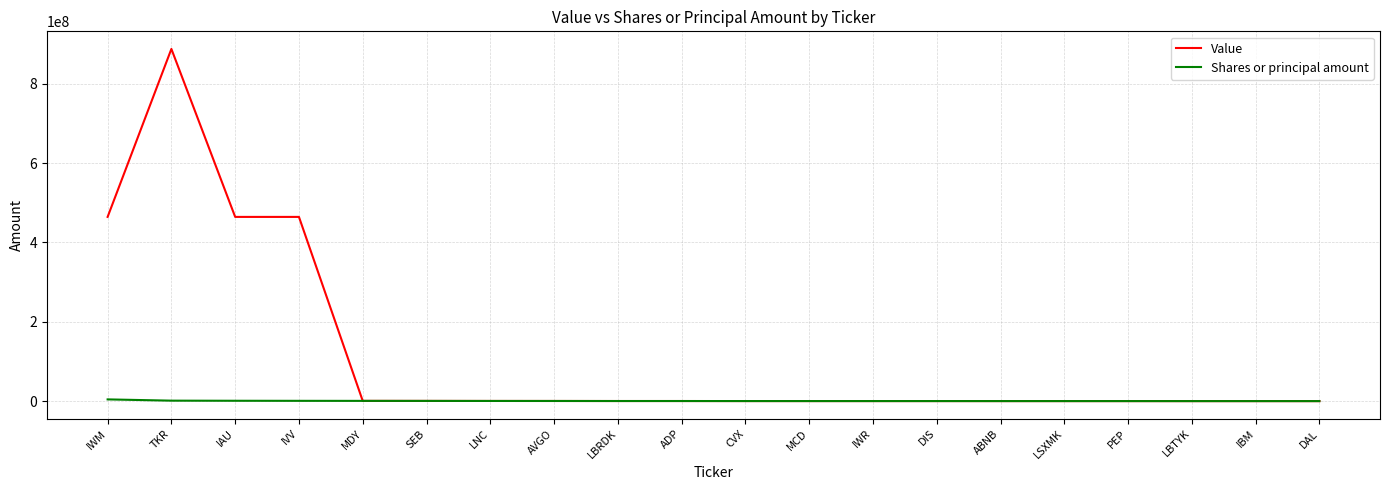

Which series changed the most between IAU and AVGO?

Value